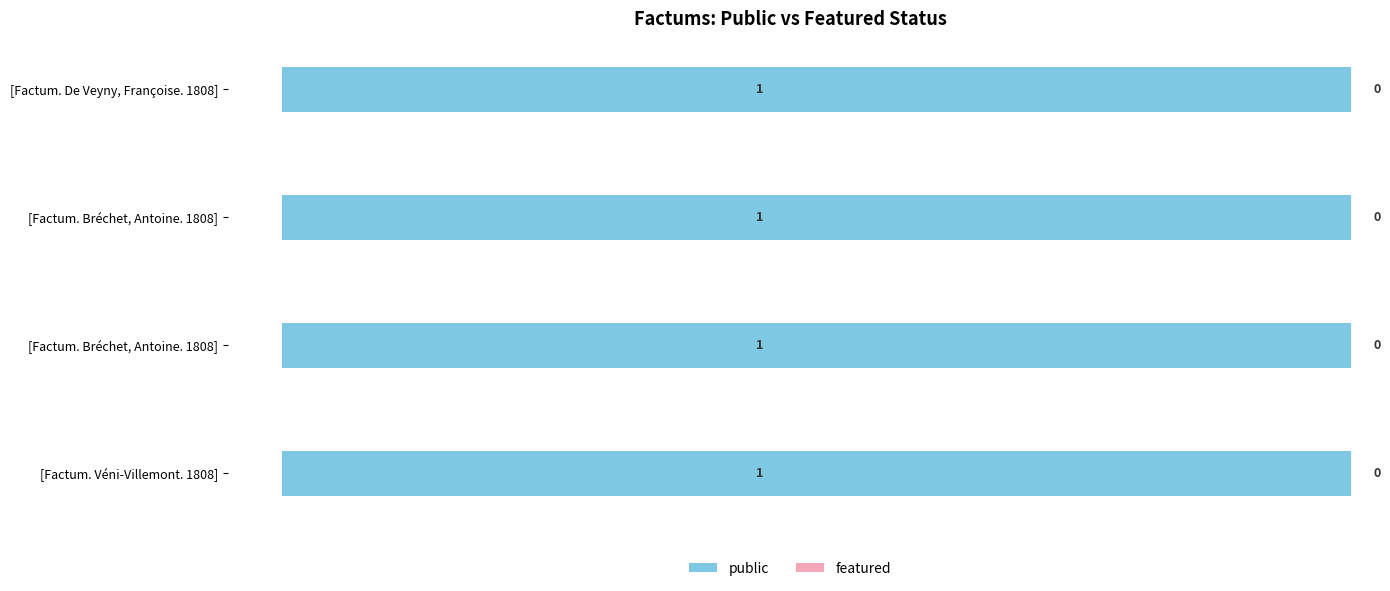

What are all the series names shown in the legend?

public, featured